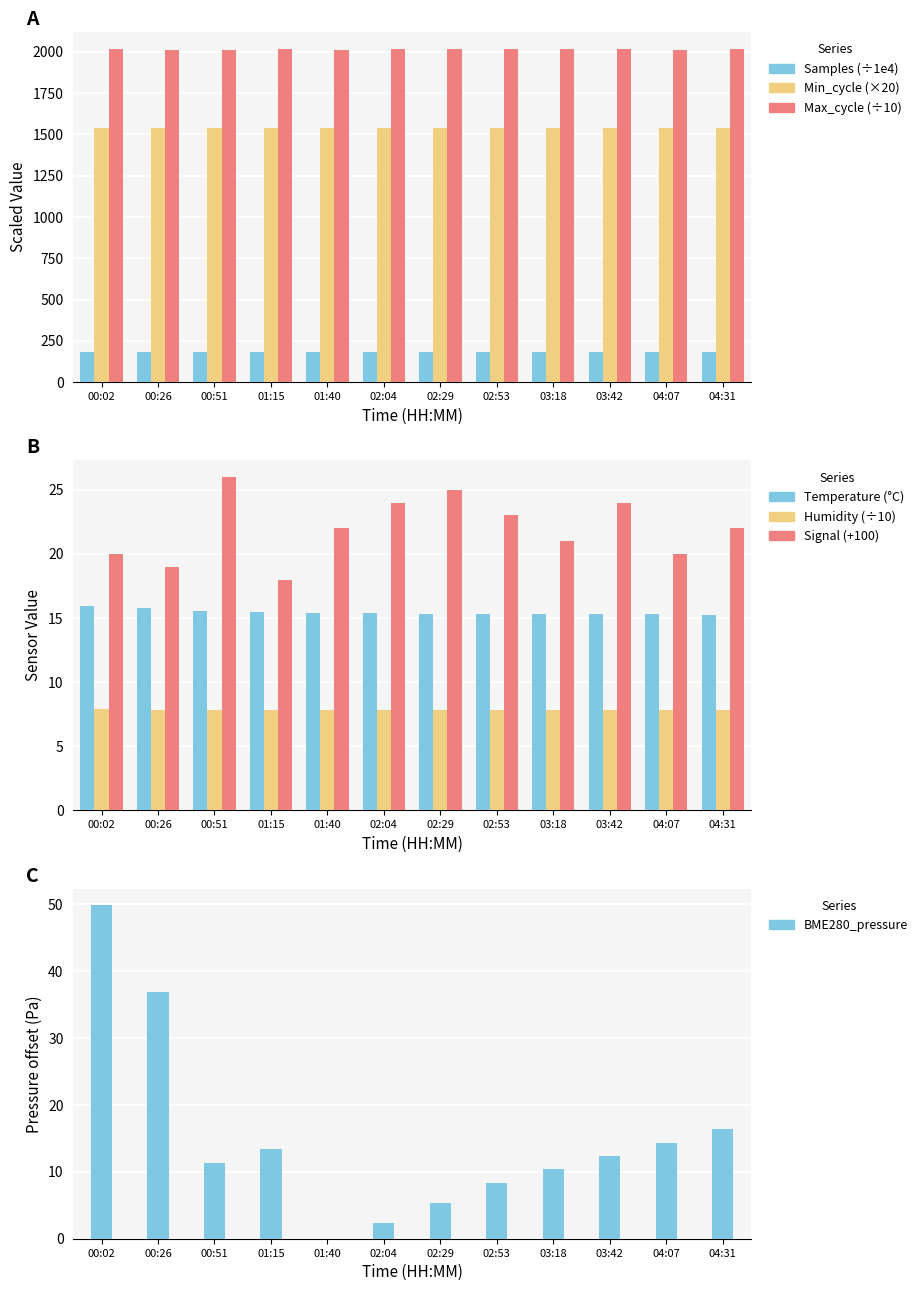

Where does the Signal series first go above 22?

00:51